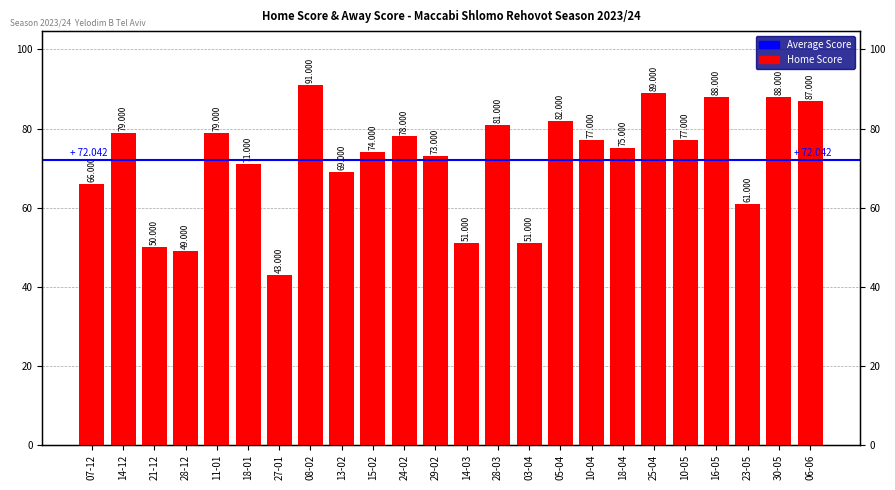

The chart shows a value of 98 at 07-12. True or false?

False